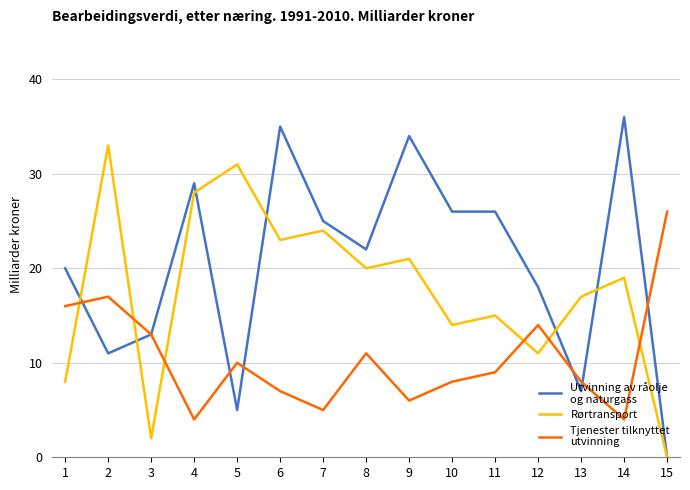

At which category is the sum across all series the highest?

6